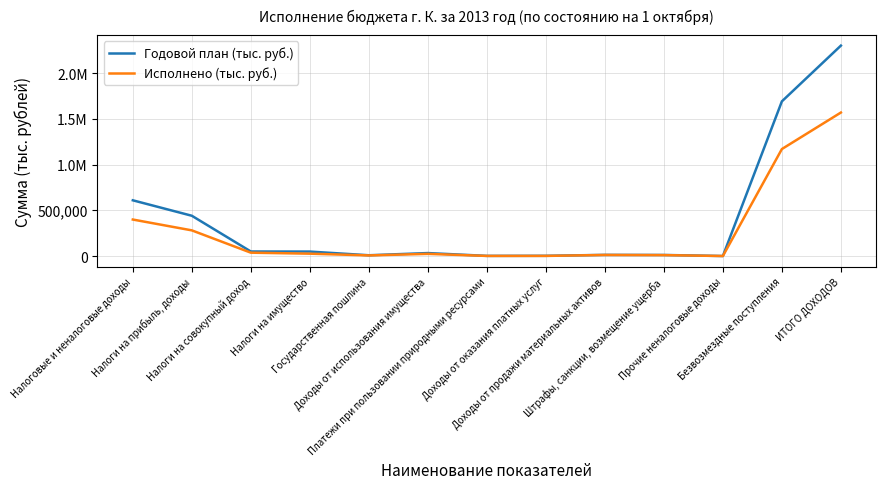

Does the chart have visible grid lines?

Yes